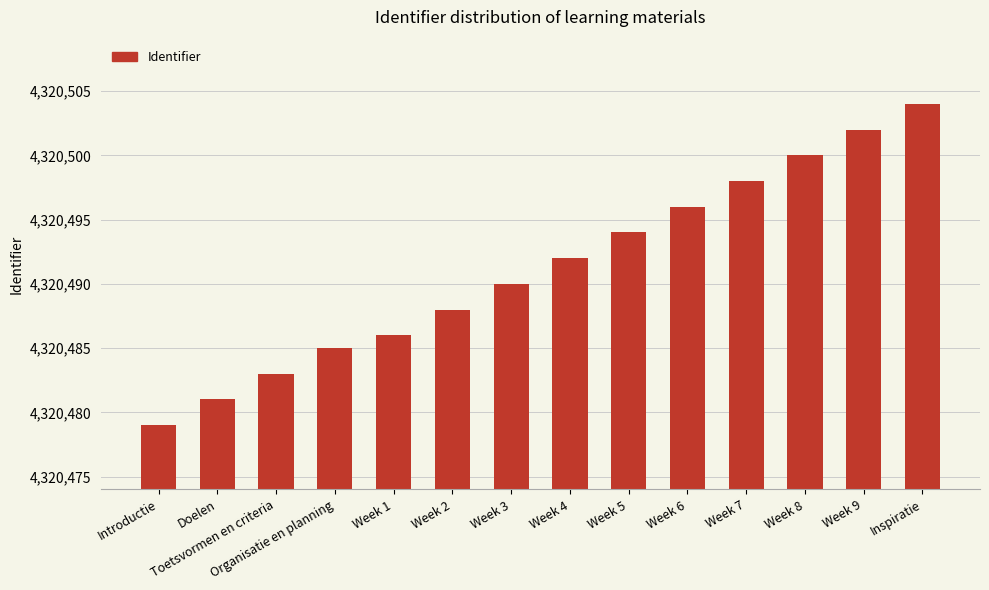

What is the difference between the values at Week 2 and Introductie?

9